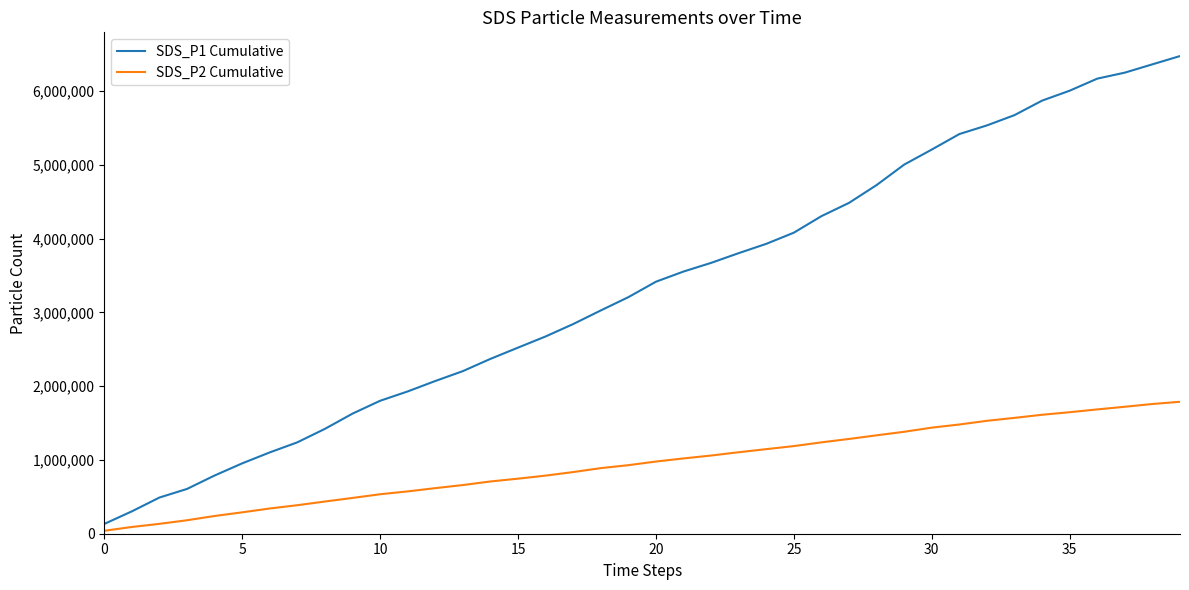

Rank the series by their average value, from lowest to highest.

SDS_P2 Cumulative, SDS_P1 Cumulative